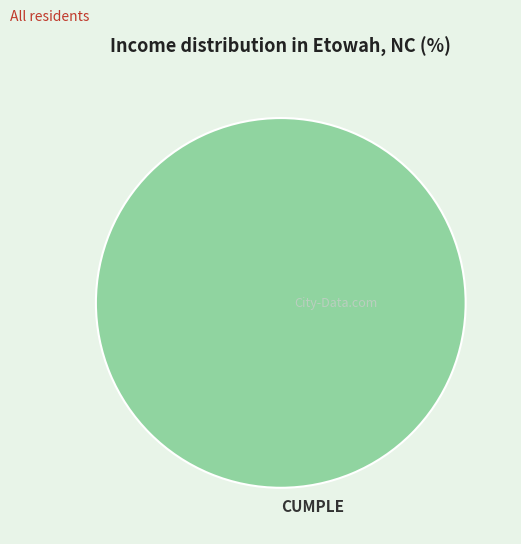

Is there a majority slice in this chart?

Yes